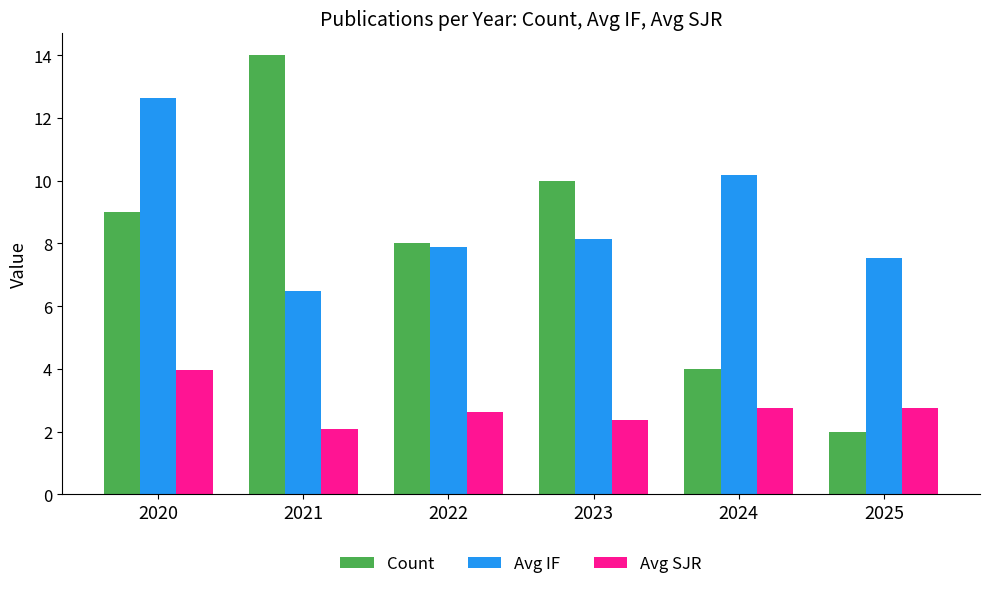

What is the average value of the Avg SJR series?

2.8